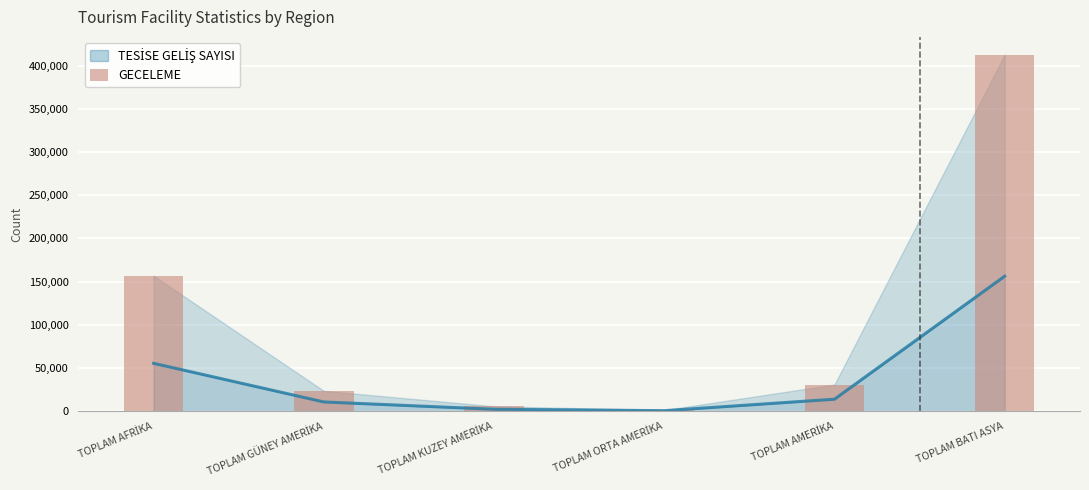

List the labels in order of value, smallest first.

TOPLAM ORTA AMERİKA, TOPLAM KUZEY AMERİKA, TOPLAM GÜNEY AMERİKA, TOPLAM AMERİKA, TOPLAM AFRİKA, TOPLAM BATI ASYA